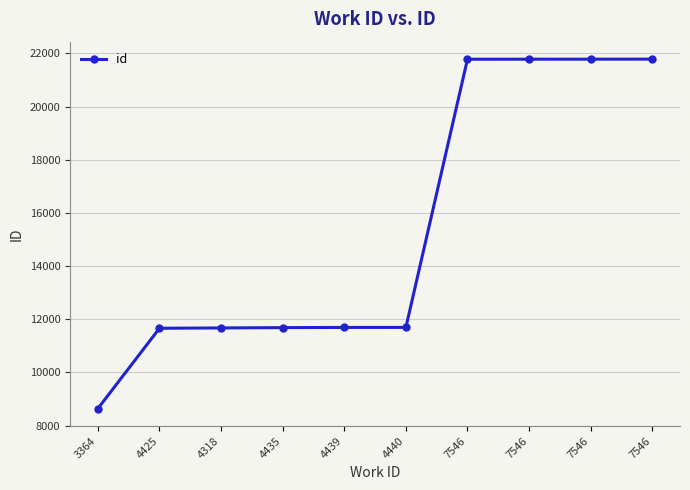

Rank the categories by value from highest to lowest.

7546, 7546, 7546, 7546, 4440, 4439, 4435, 4318, 4425, 3364